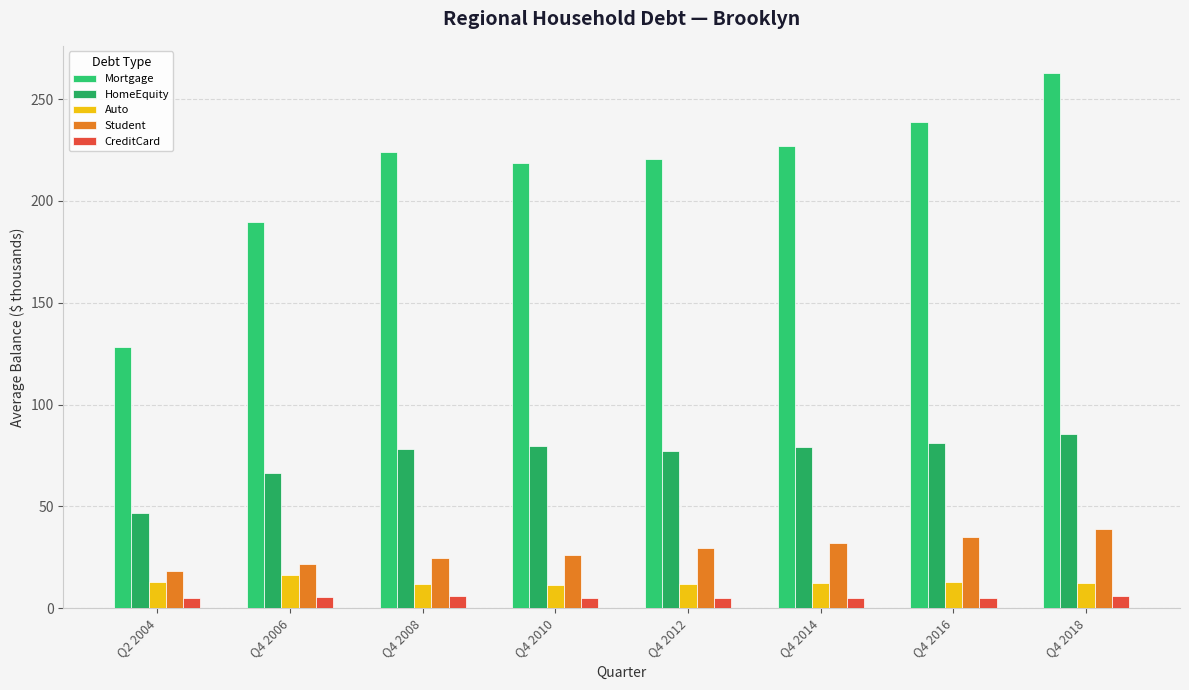

At how many categories does at least one series exceed 119?

8